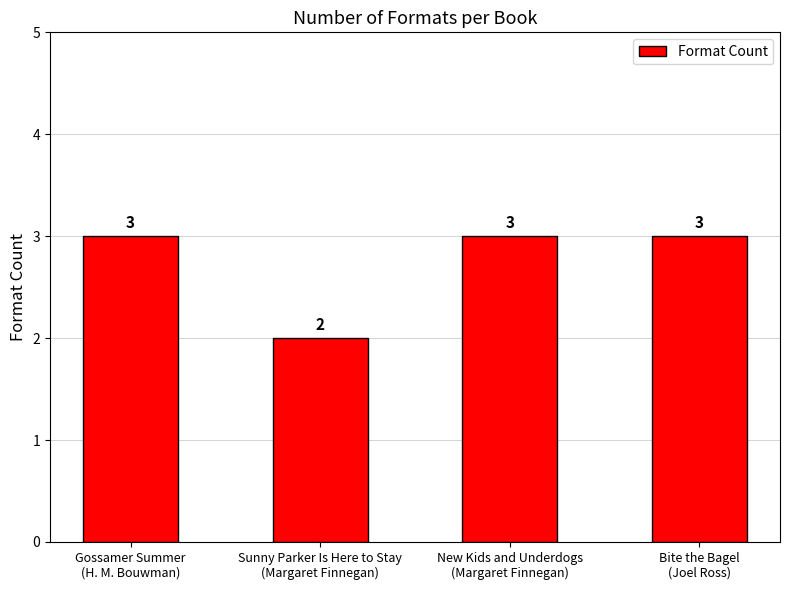

What is the label of the 4th bar from the left?

Bite the Bagel
(Joel Ross)